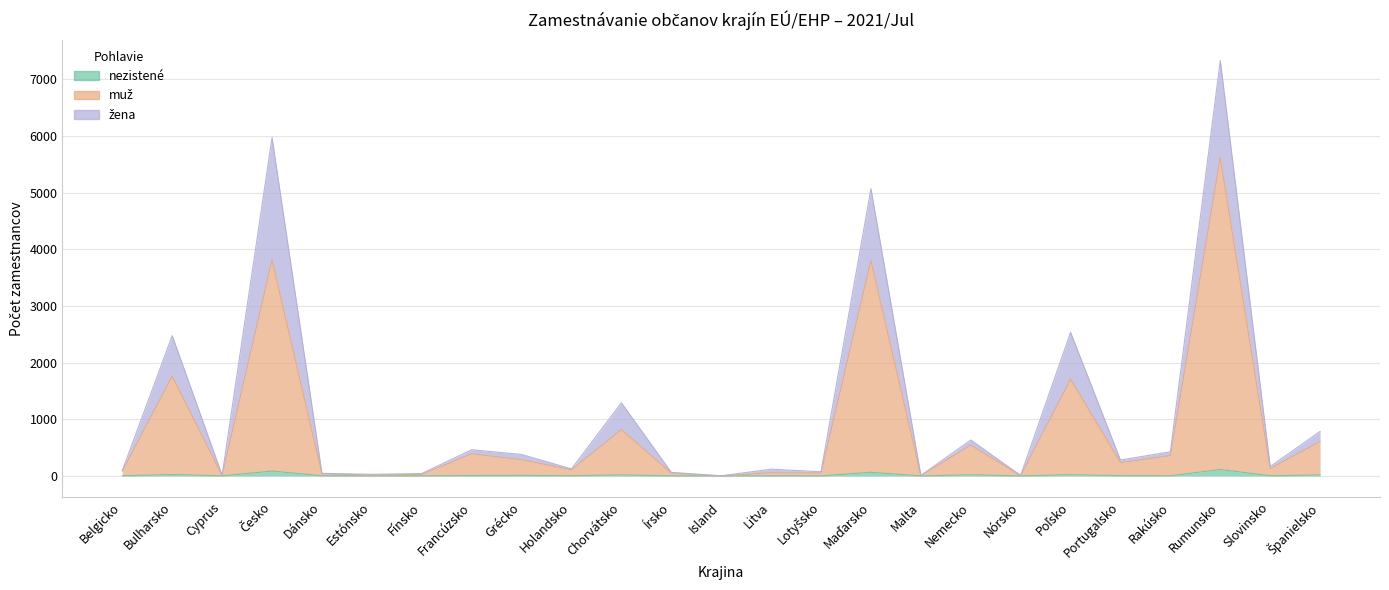

In nezistené, how many points are higher than both neighbors (excluding endpoints)?

9